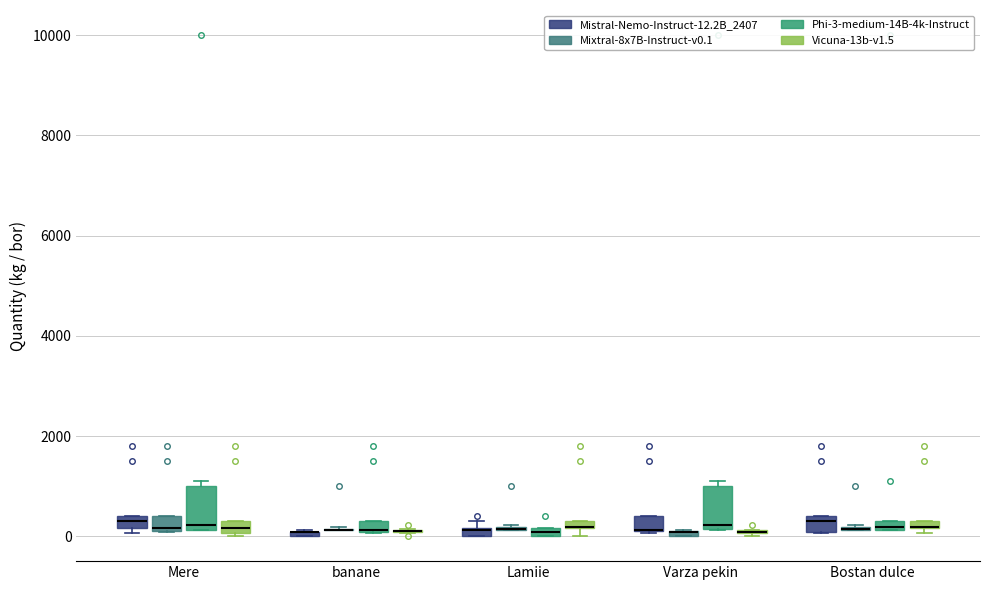

Where is the upper edge of the box for banane (Phi-3-medium-14B-4k-Instruct) on the y-axis? The values are not printed on the chart, so give them approximately, as read against the axis.

400